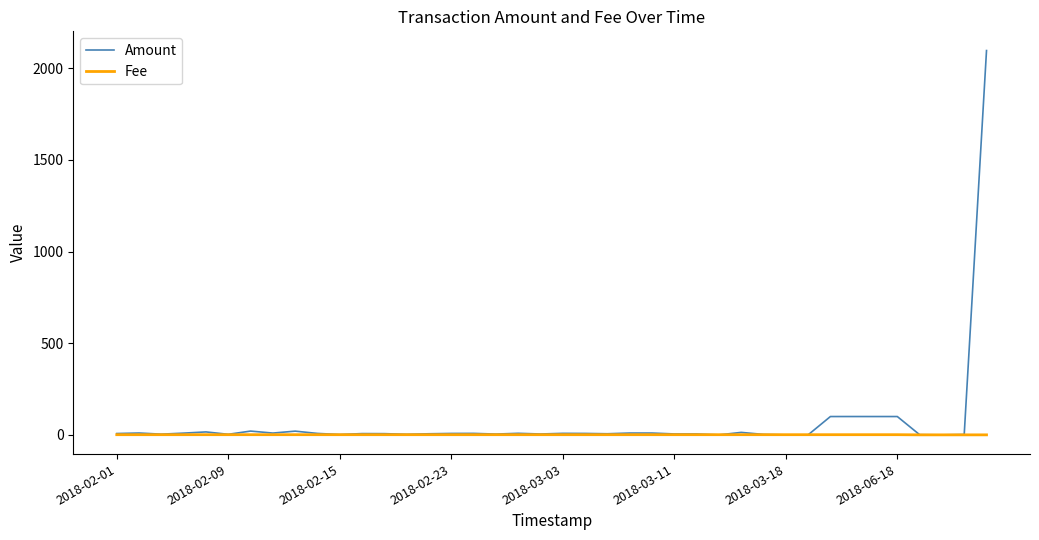

Rank the series by their maximum value, from lowest to highest.

Fee, Amount